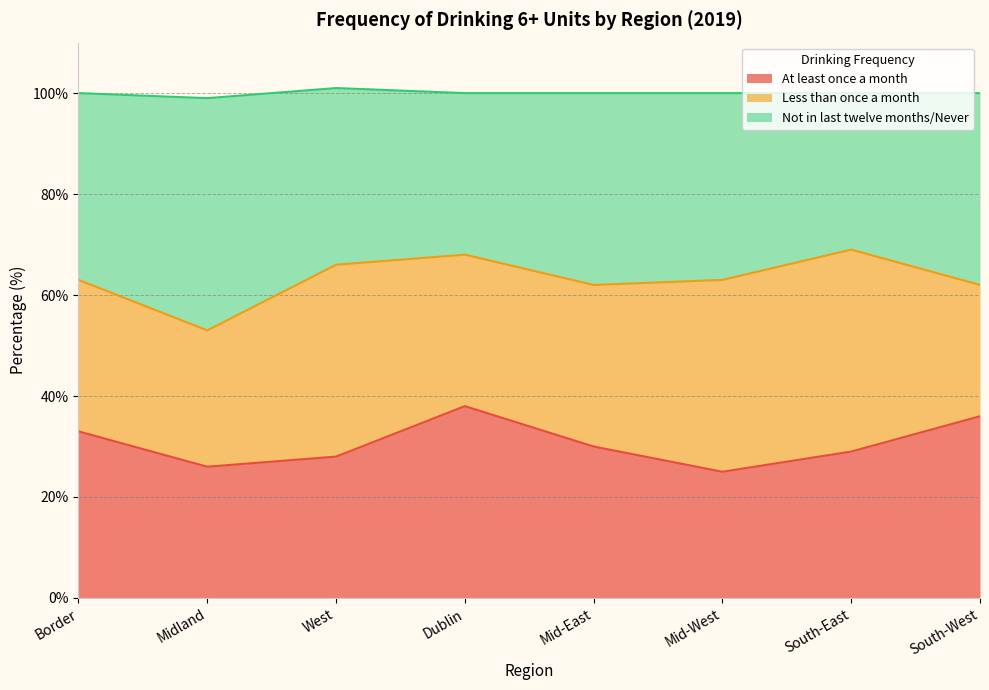

What position from the left is South-West?

8